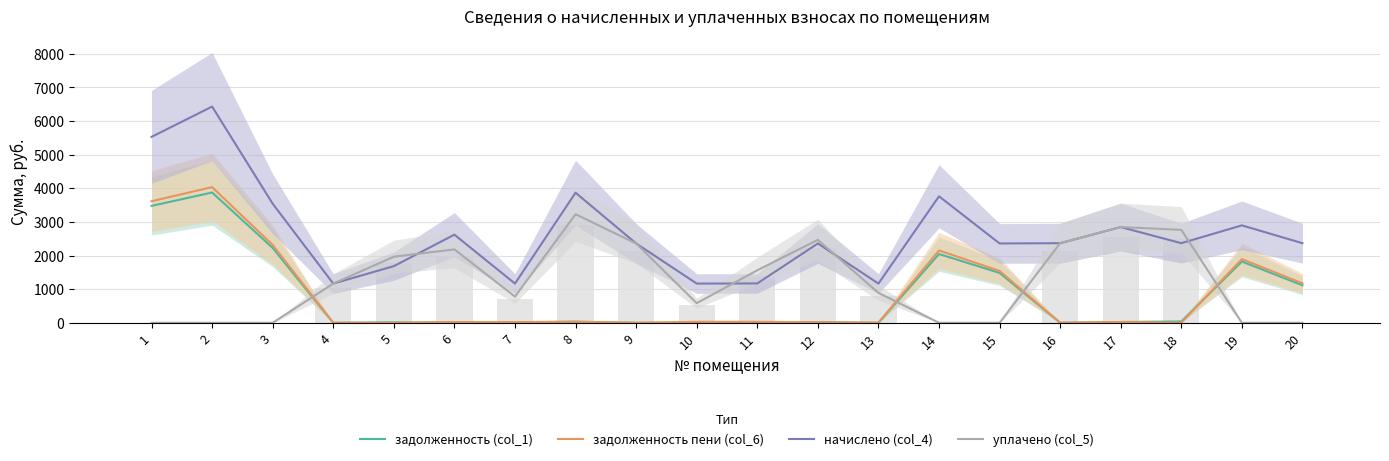

What is the value of the задолженность (col_1) bar at the 12th from the left?

19.7